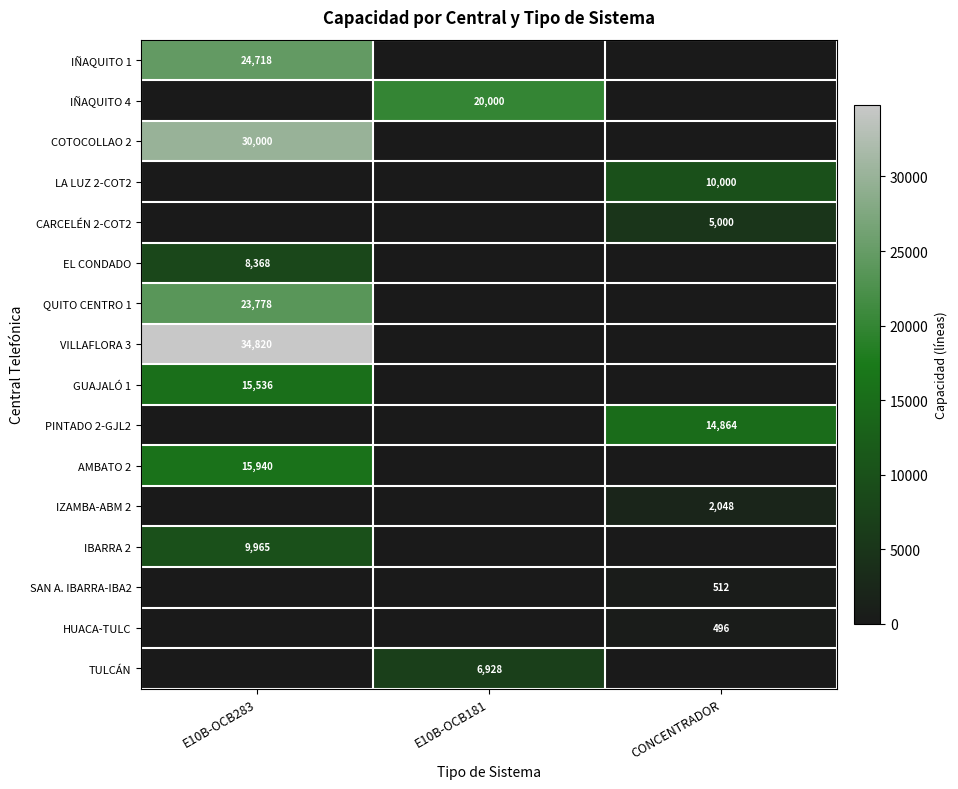

At which category does the chart reach its peak across all series?

E10B-OCB283